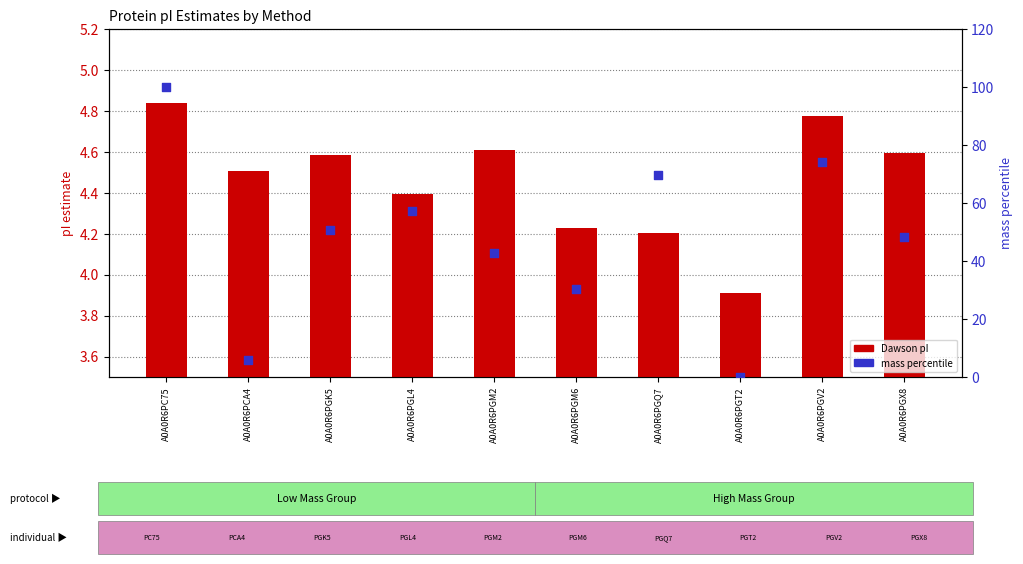

What is the total value across all series at A0A0R6PGM2?

47.5